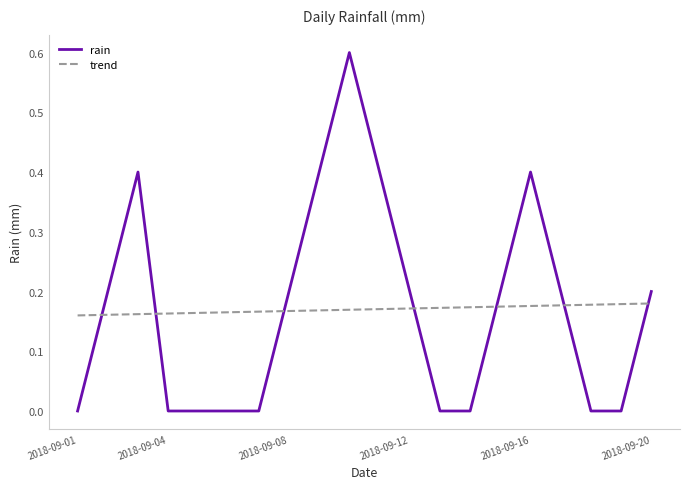

Which series has the largest range (max minus min)?

rain